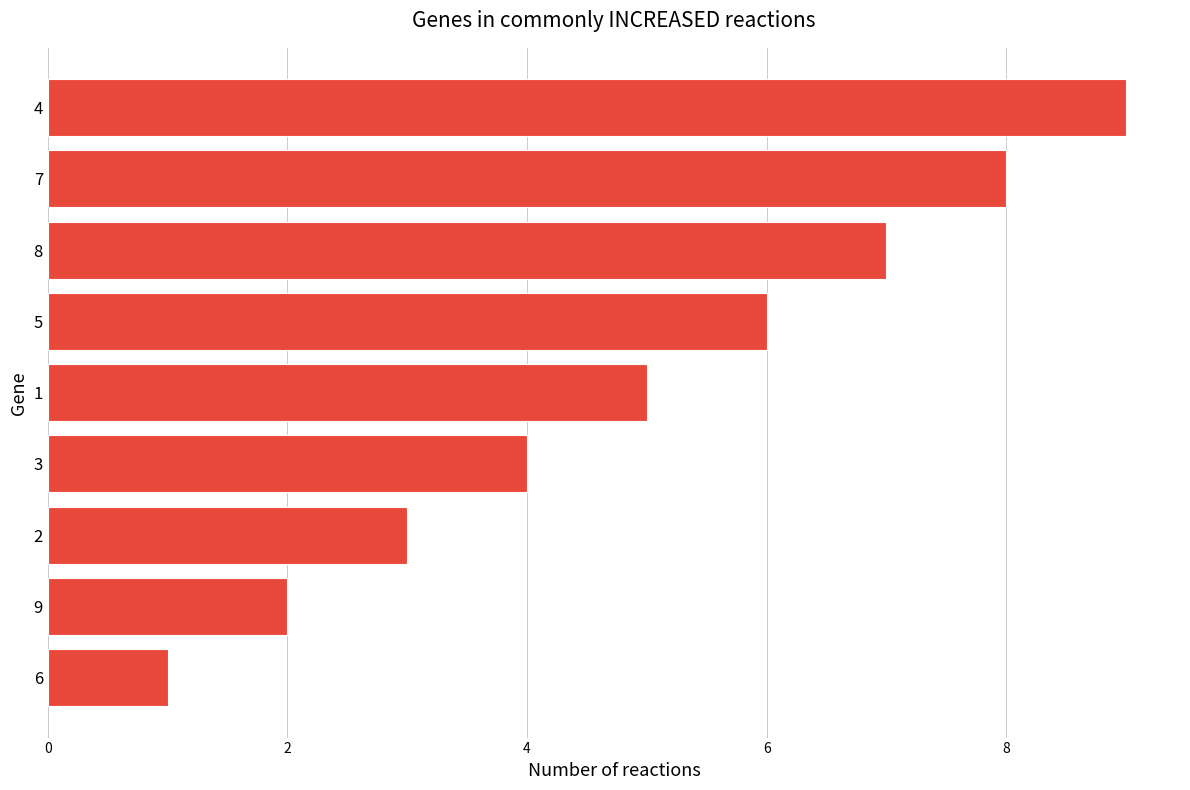

Is it true that the value at 6 is 1?

True